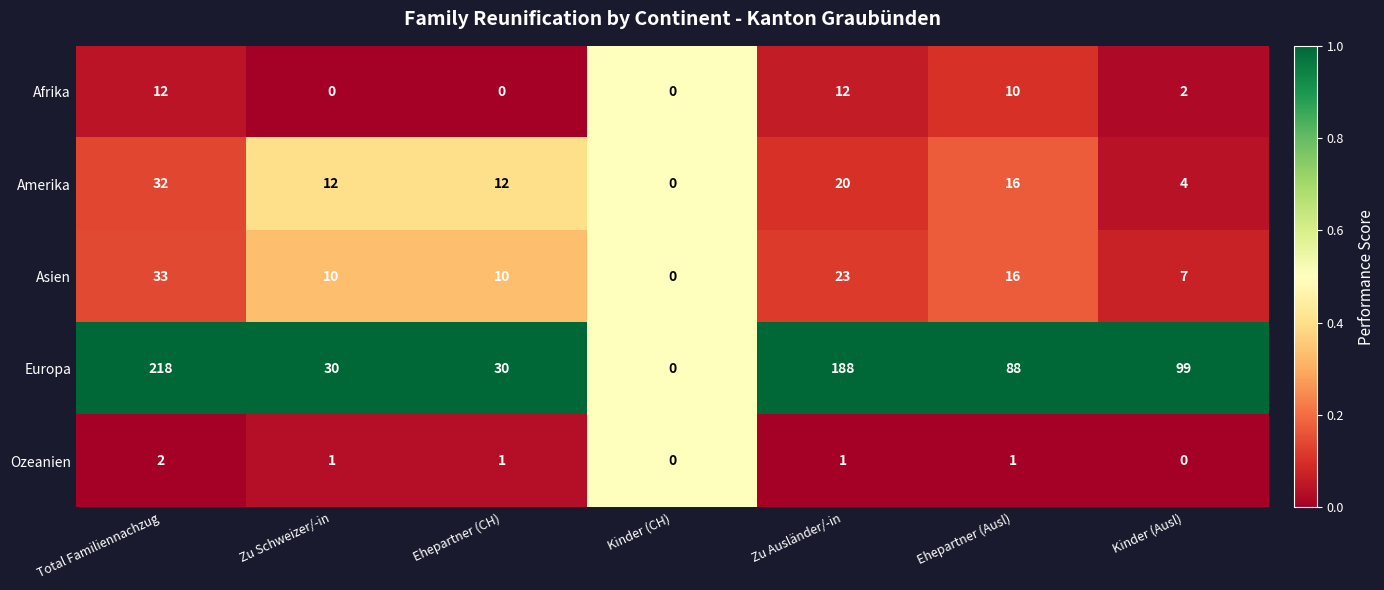

True or false: Amerika has a value of 10 at Zu Ausländer/-in.

False